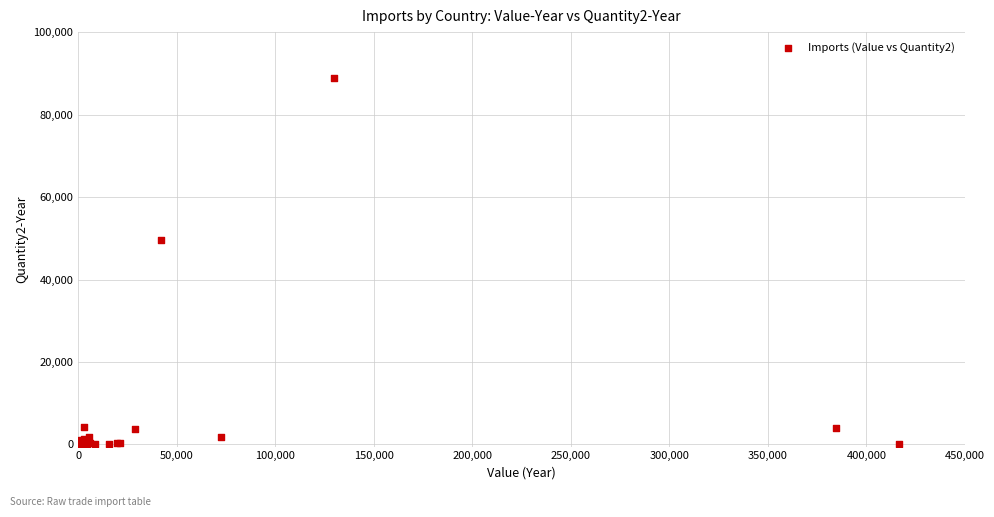

What Y value in the scatter plot is closest to 44478?

49520